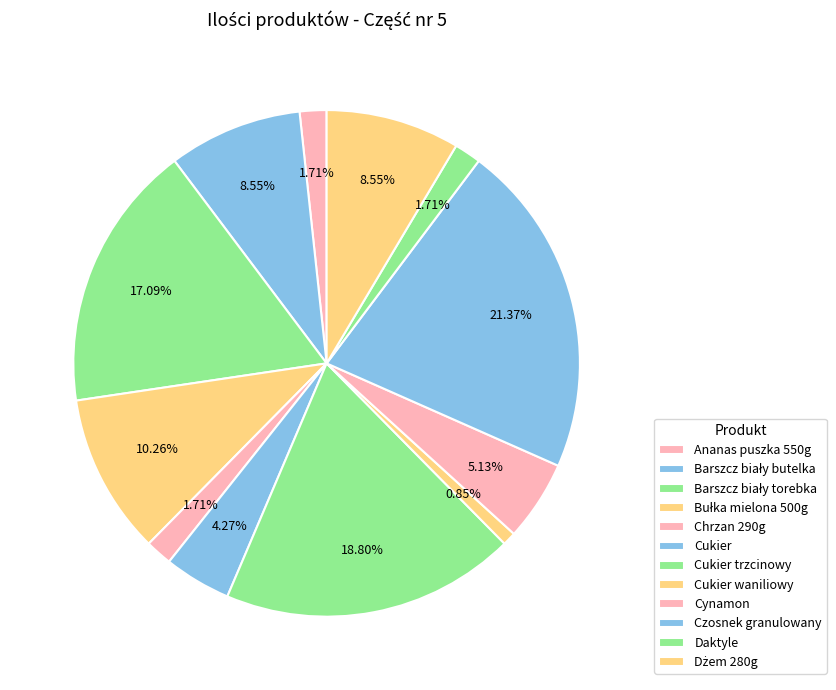

Between Barszcz biały torebka and Czosnek granulowany, which is larger?

Czosnek granulowany